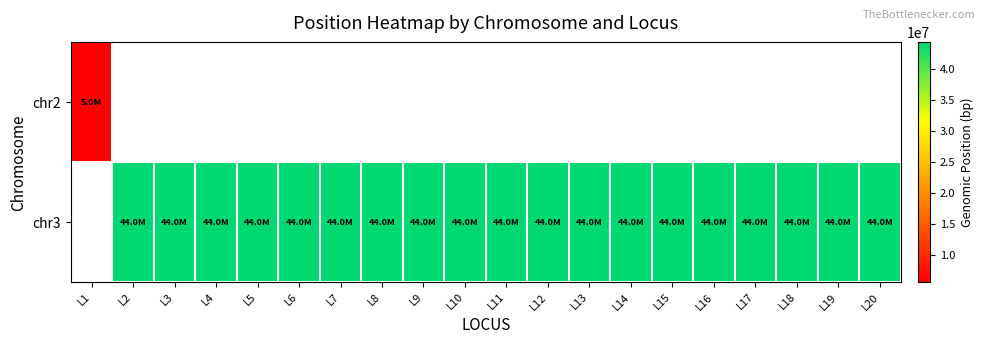

Rank the series by their maximum value, from highest to lowest.

chr2, chr3